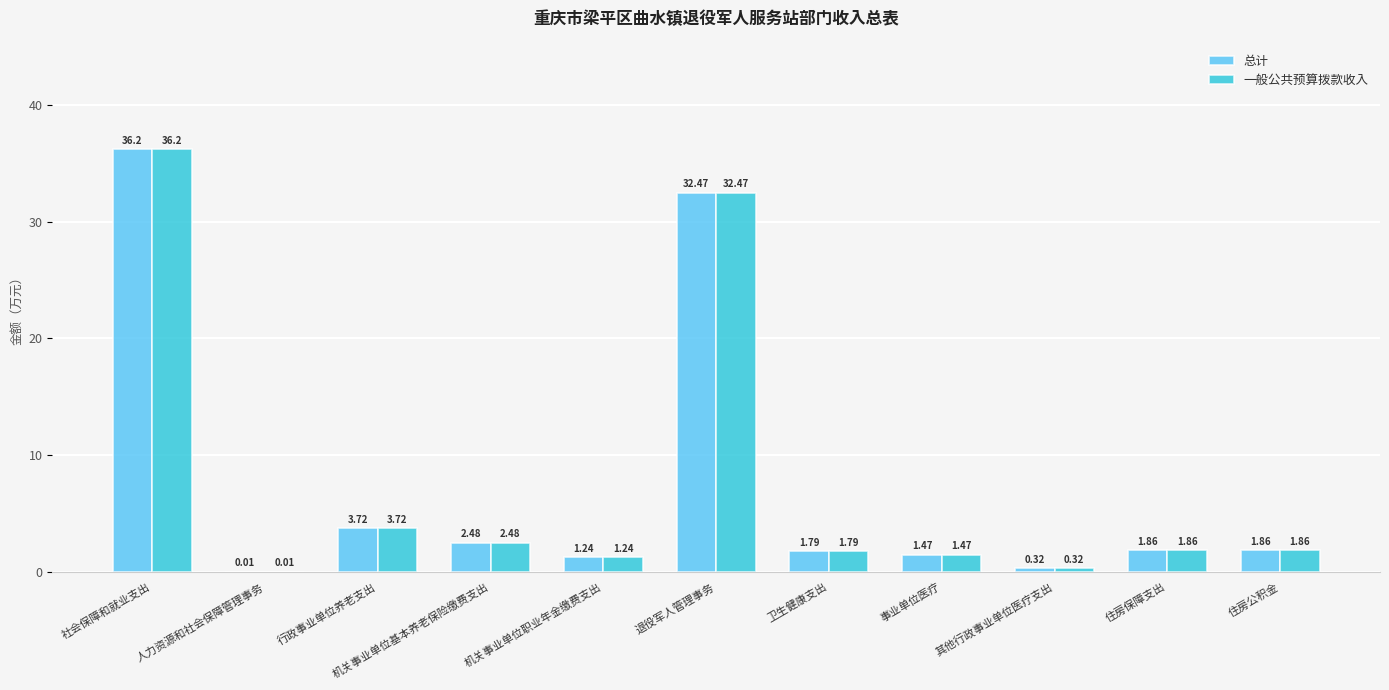

Where does the 一般公共预算拨款收入 series first go above 1?

社会保障和就业支出